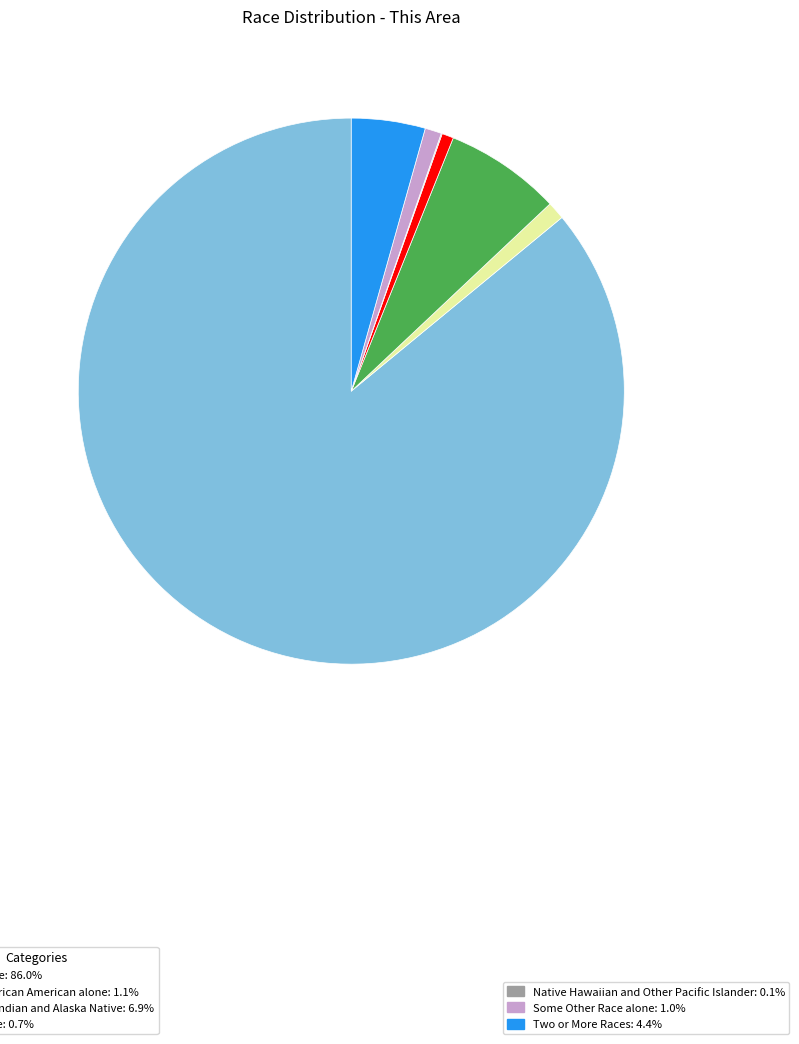

Is there any slice that represents more than half of the pie?

Yes